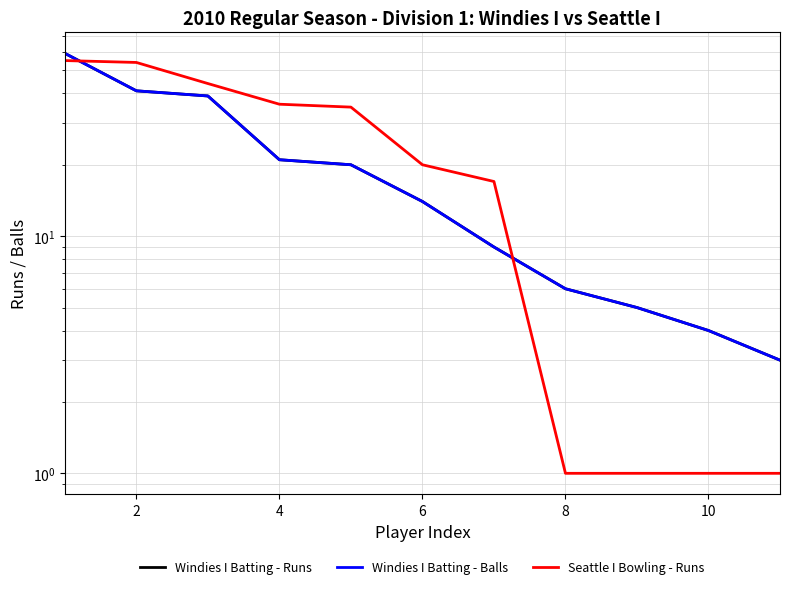

Rank the series by their maximum value, from lowest to highest.

Seattle I Bowling - Runs, Windies I Batting - Runs, Windies I Batting - Balls